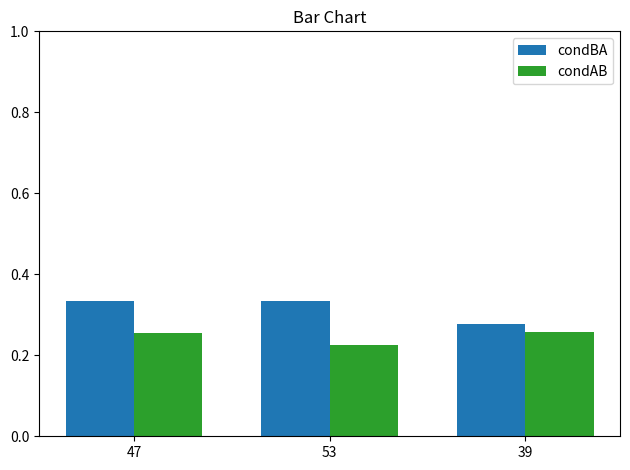

What is the label of the 3rd bar from the left?

39